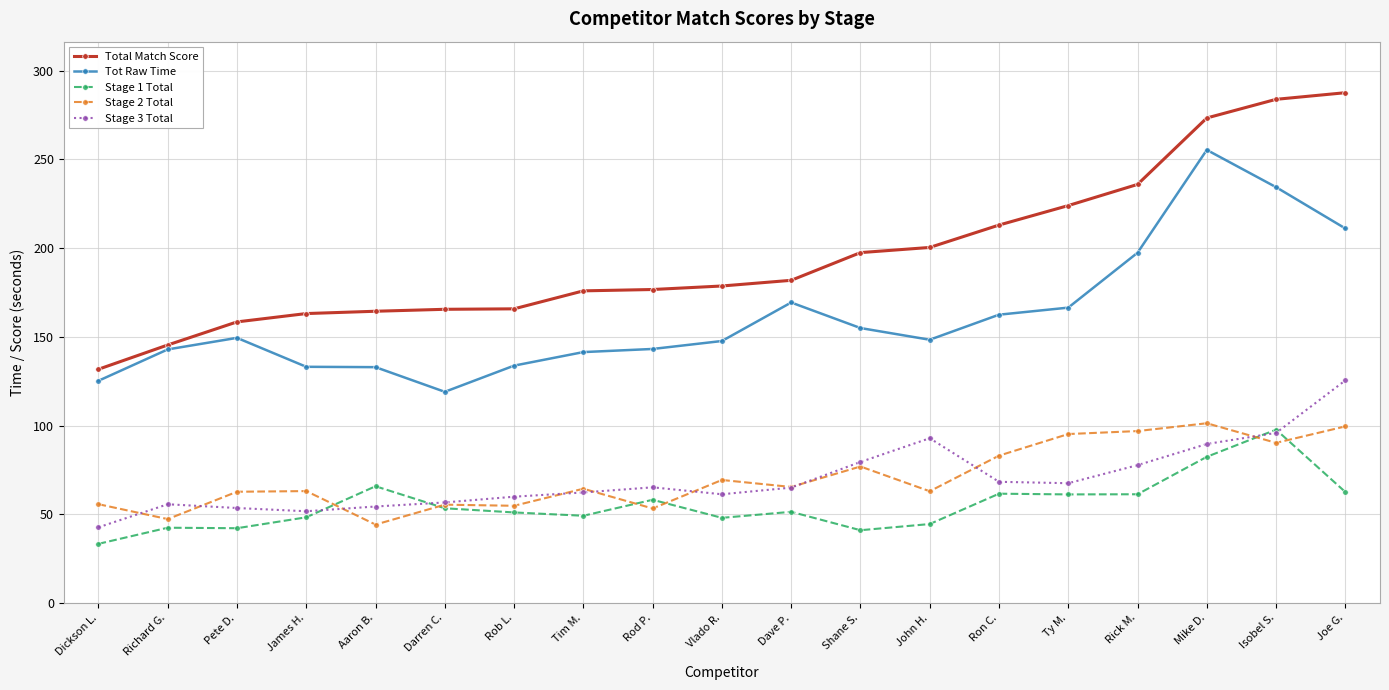

What is the sum of the Stage 2 Total values at Dickson L. and Aaron B.?

99.9